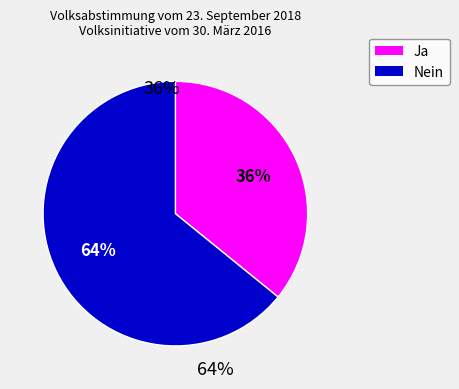

How many slices are in this pie chart?

2